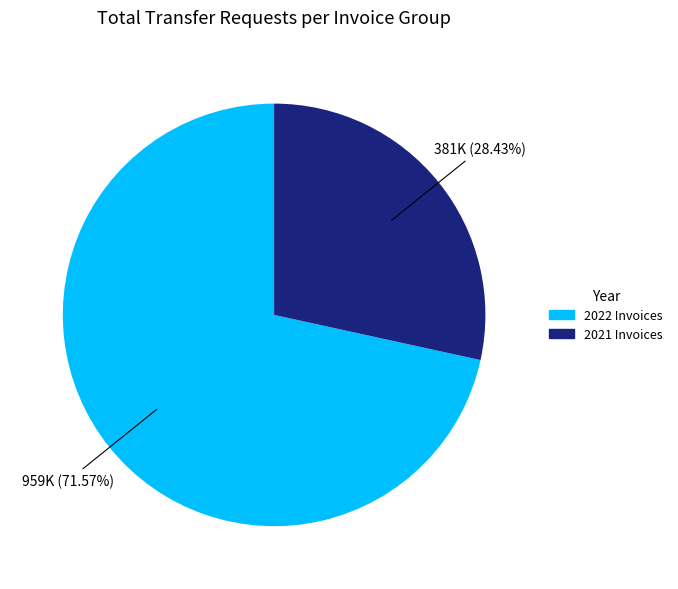

Which has a higher value, 2022 Invoices or 2021 Invoices?

2022 Invoices